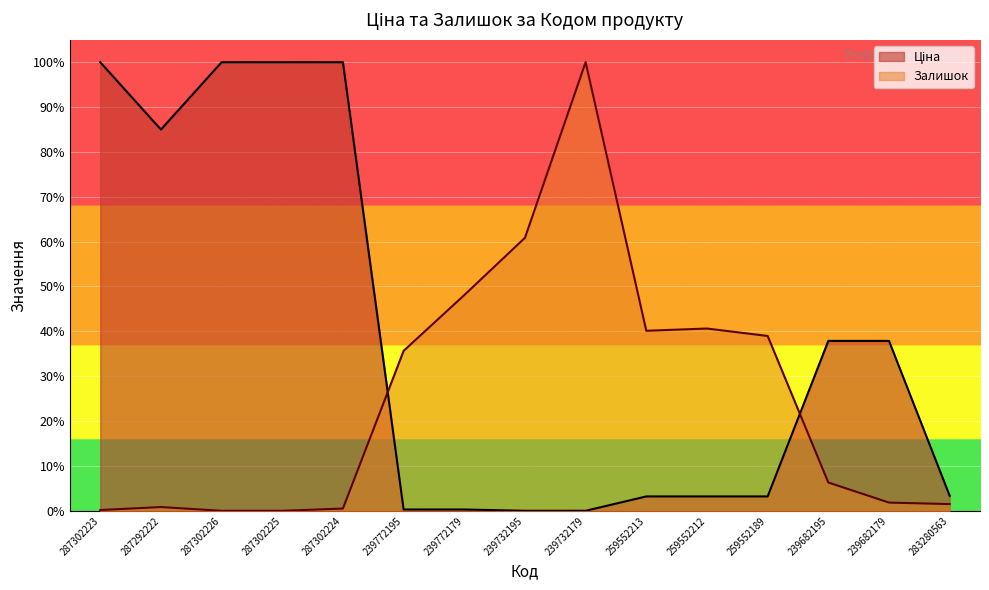

Count the number of data series in this chart.

2